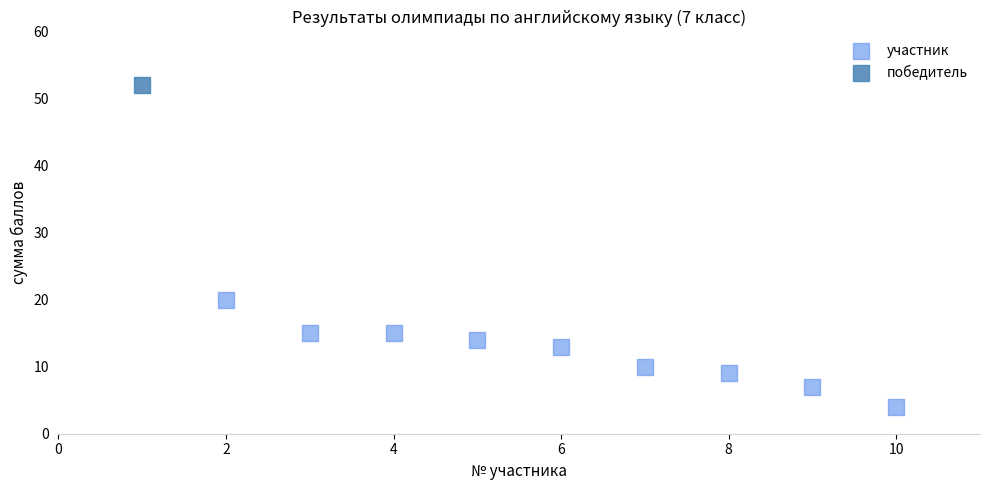

What are all the series names shown in the legend?

участник, победитель